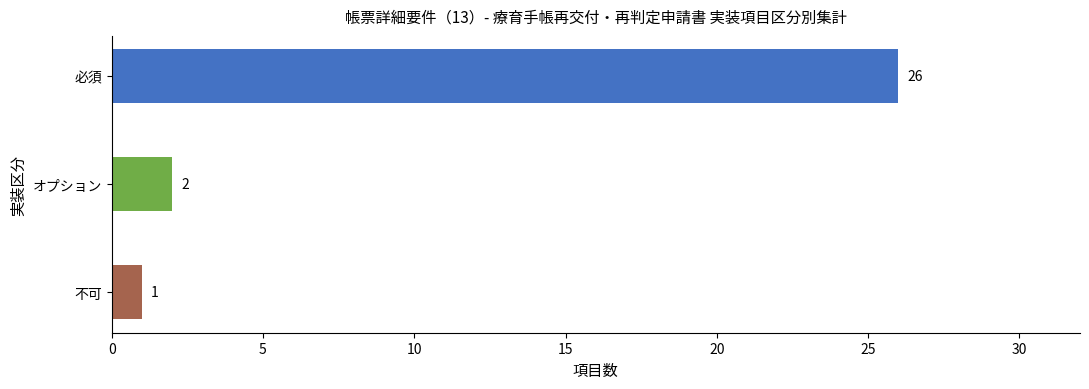

Are the bars horizontal?

Yes